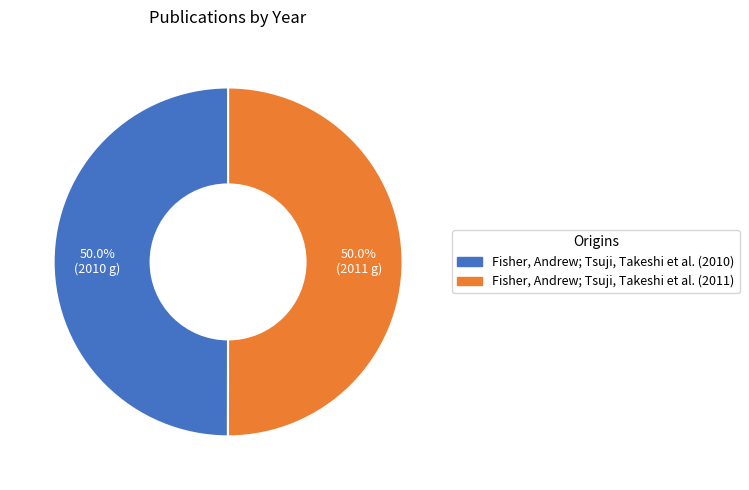

How many slices are in this pie chart?

2